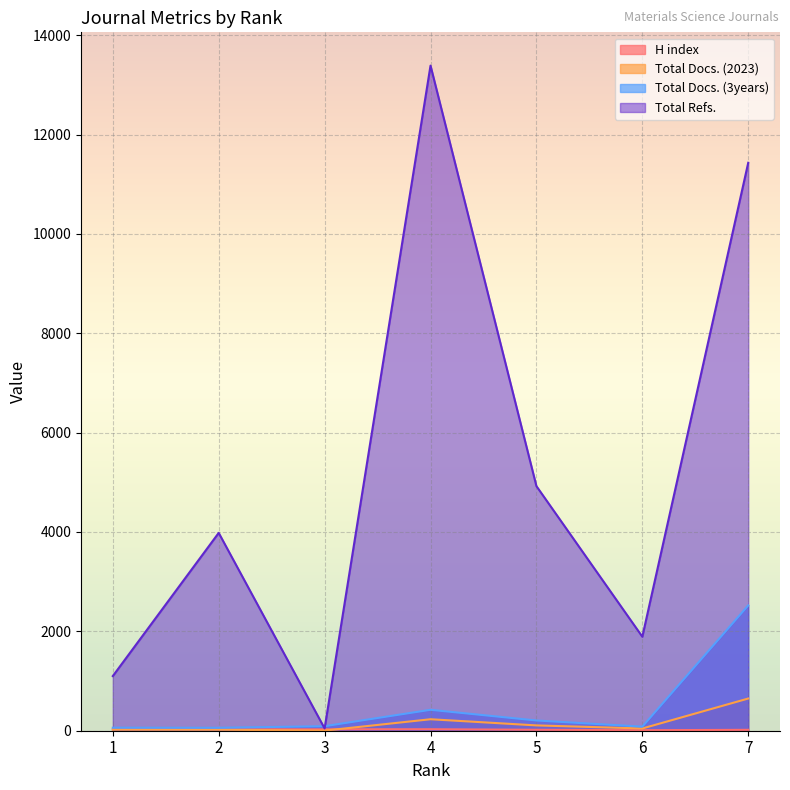

Is the value of Total Refs. at 4 greater than the value of Total Docs. (2023) at 5?

Yes